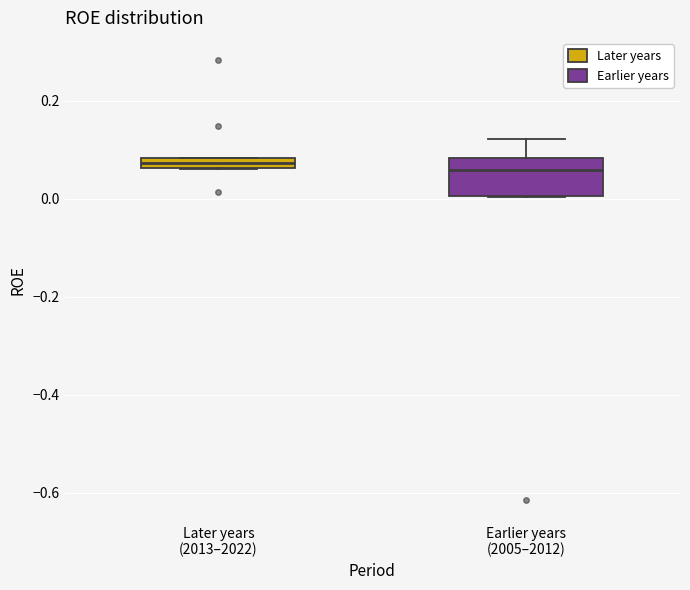

Which box is the tallest, from its lower edge to its upper edge?

Earlier years (2005–2012)